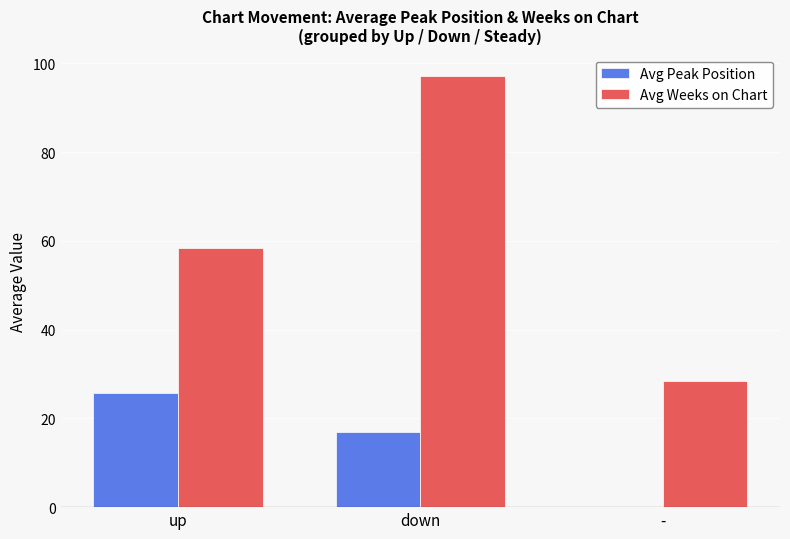

Is the value of Avg Peak Position at down greater than the value of Avg Weeks on Chart at down?

No